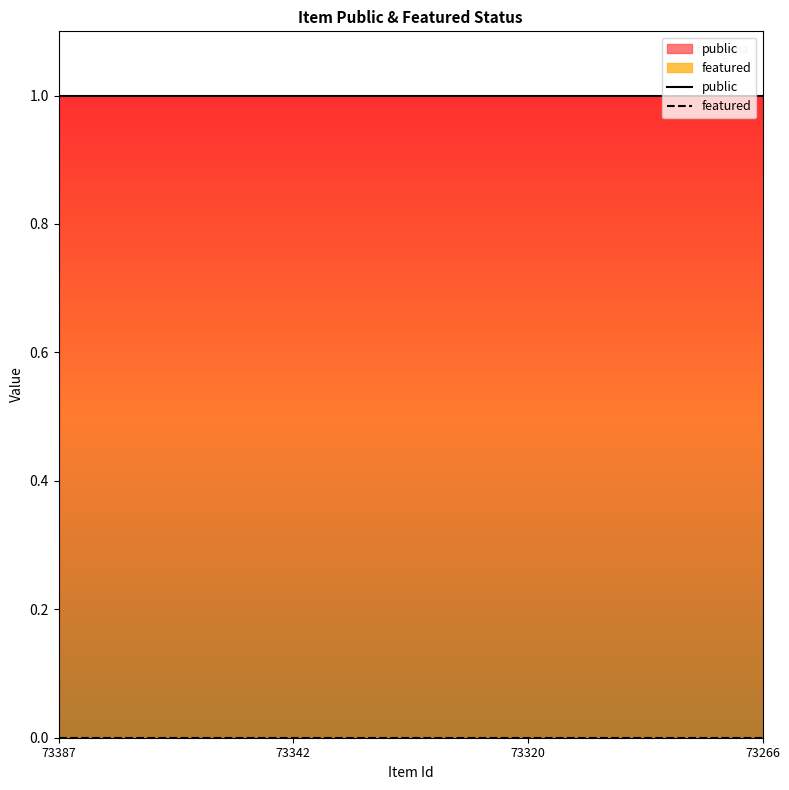

True or false: public and featured cross at least once.

False